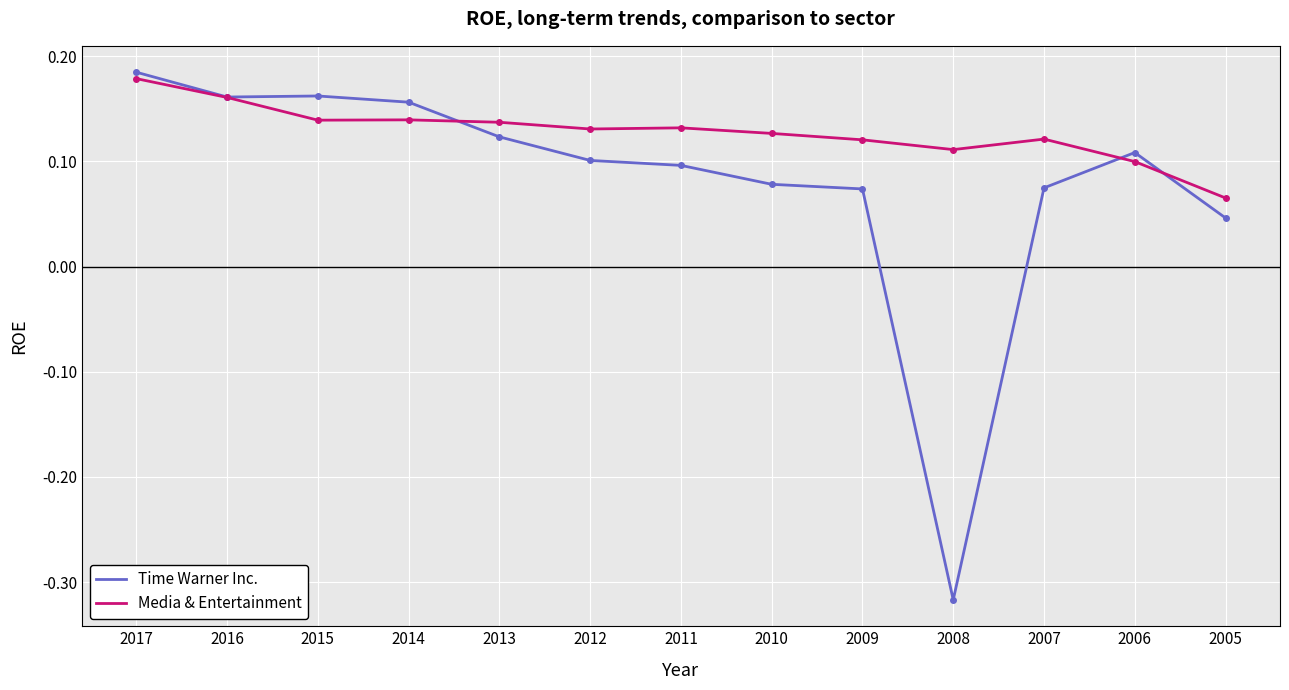

Which series has the largest range (max minus min)?

Time Warner Inc.